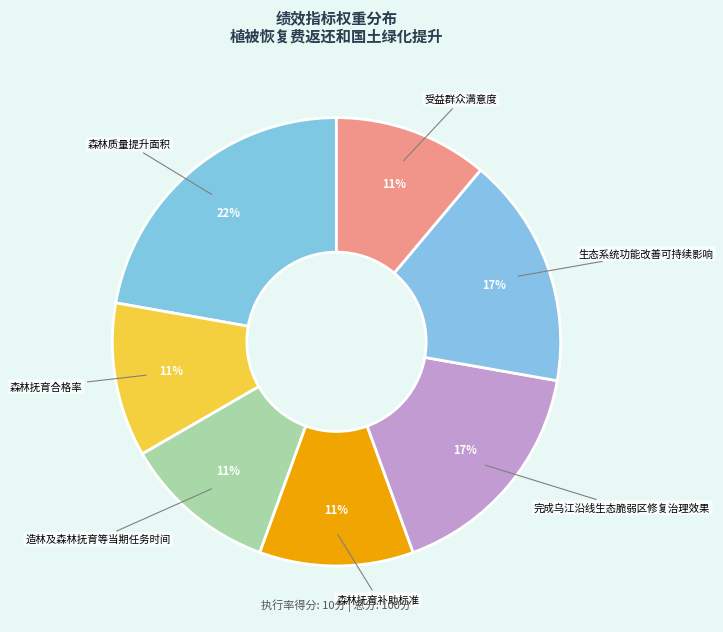

To the nearest percent, what is the combined percentage of 完成乌江沿线生态脆弱区修复治理效果 and 森林抚育补助标准?

28%